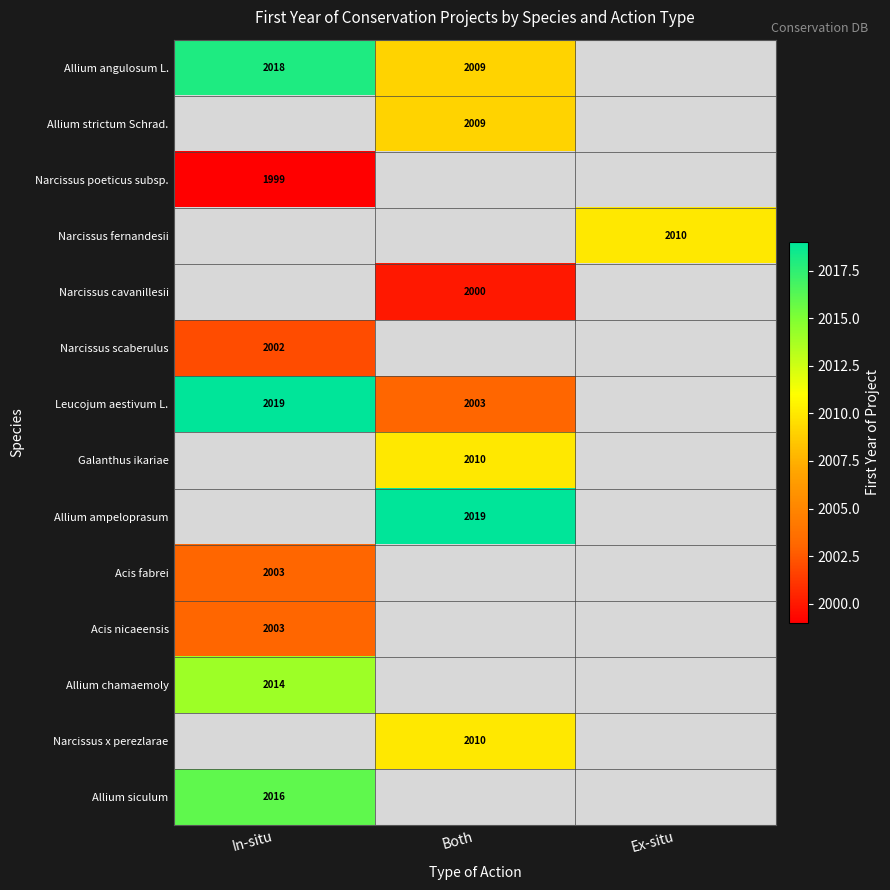

True or false: Allium ampeloprasum has a value of 3430 at Both.

False